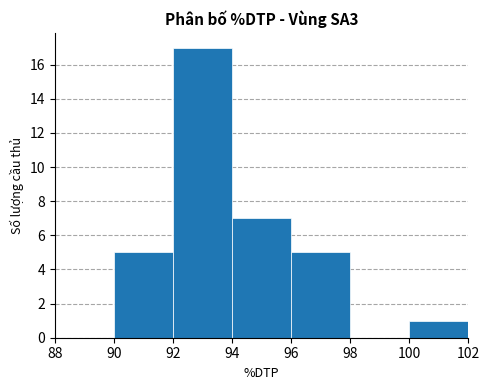

Reading left to right, transcribe this chart: for each bar, give the range it covers on the x-axis and its height. The values are not printed on the chart, so give them approximately, as read against the axis.

88 to 90: 0
90 to 92: 5
92 to 94: 17
94 to 96: 7
96 to 98: 5
98 to 100: 0
100 to 102: 1